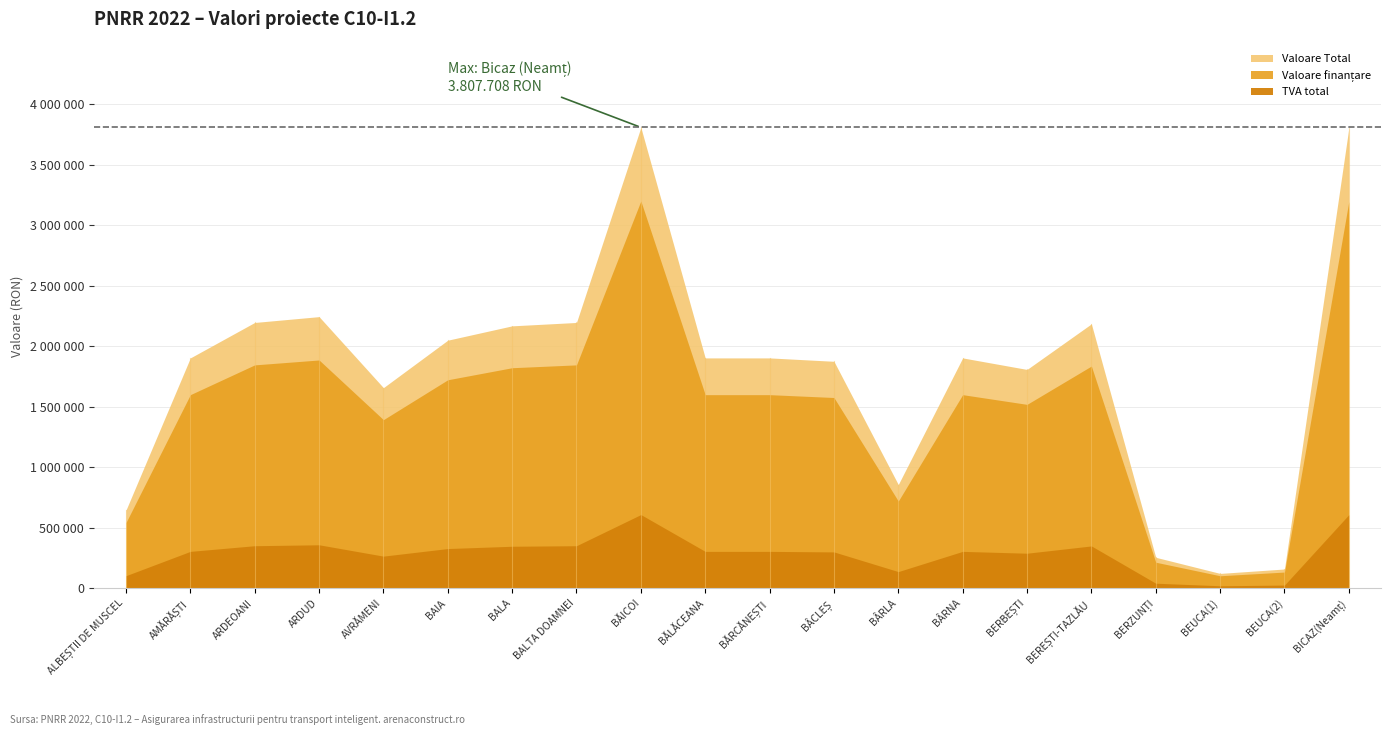

How many values in the TVA total series are below 303761?

8